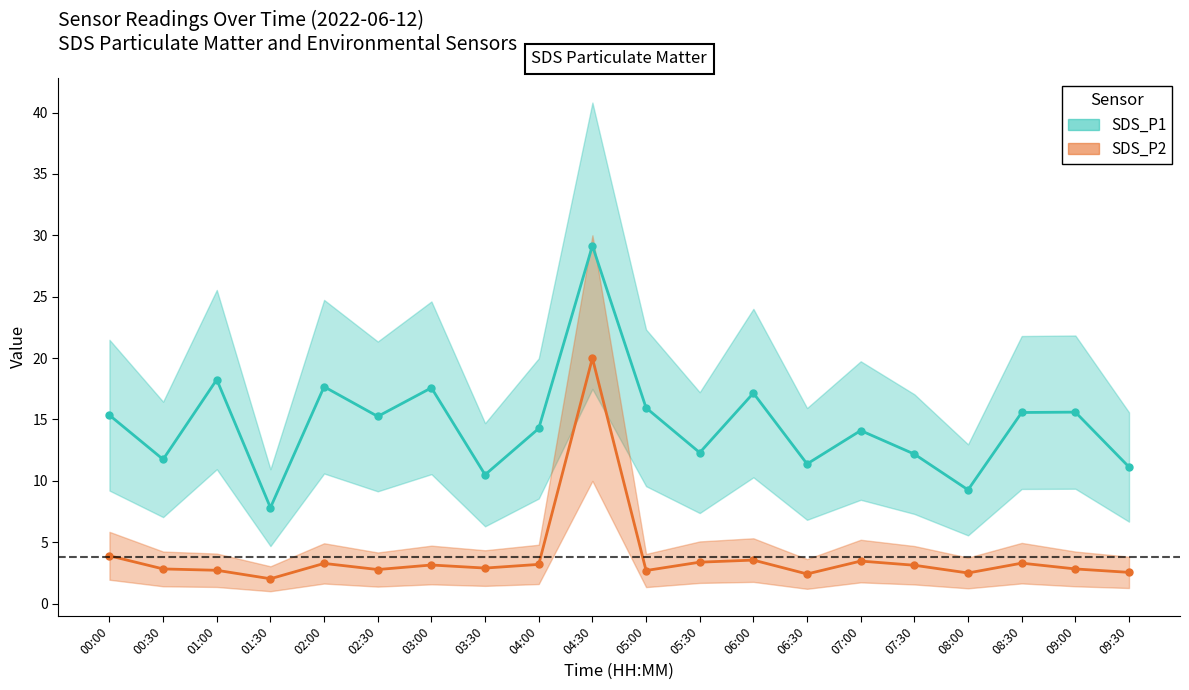

List the labels in order of SDS_P2 value, largest first.

04:30, 00:00, 06:00, 07:00, 05:30, 08:30, 02:00, 04:00, 03:00, 07:30, 03:30, 00:30, 09:00, 02:30, 01:00, 05:00, 09:30, 08:00, 06:30, 01:30